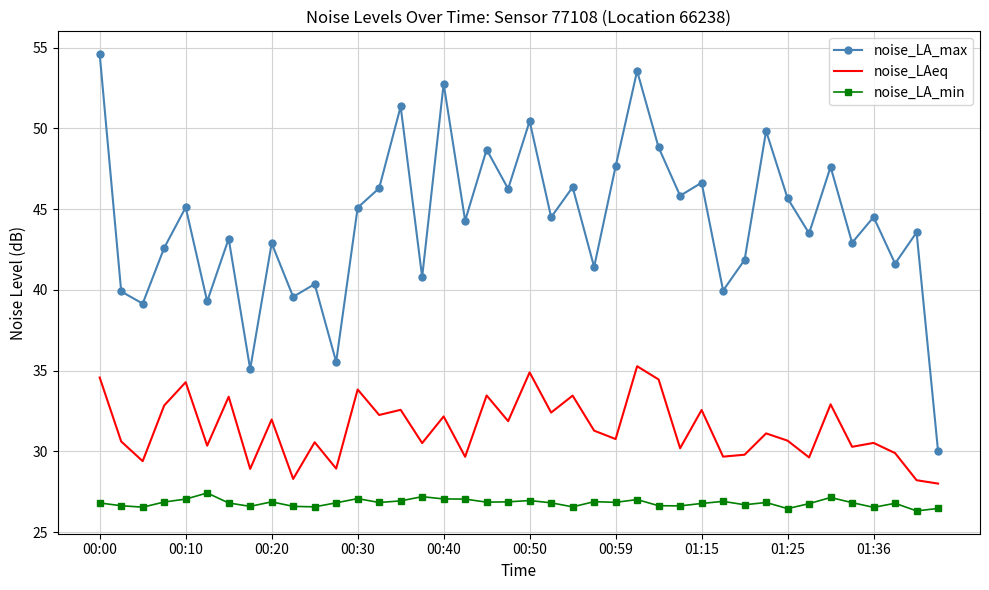

What is the maximum value shown in the chart?

54.6